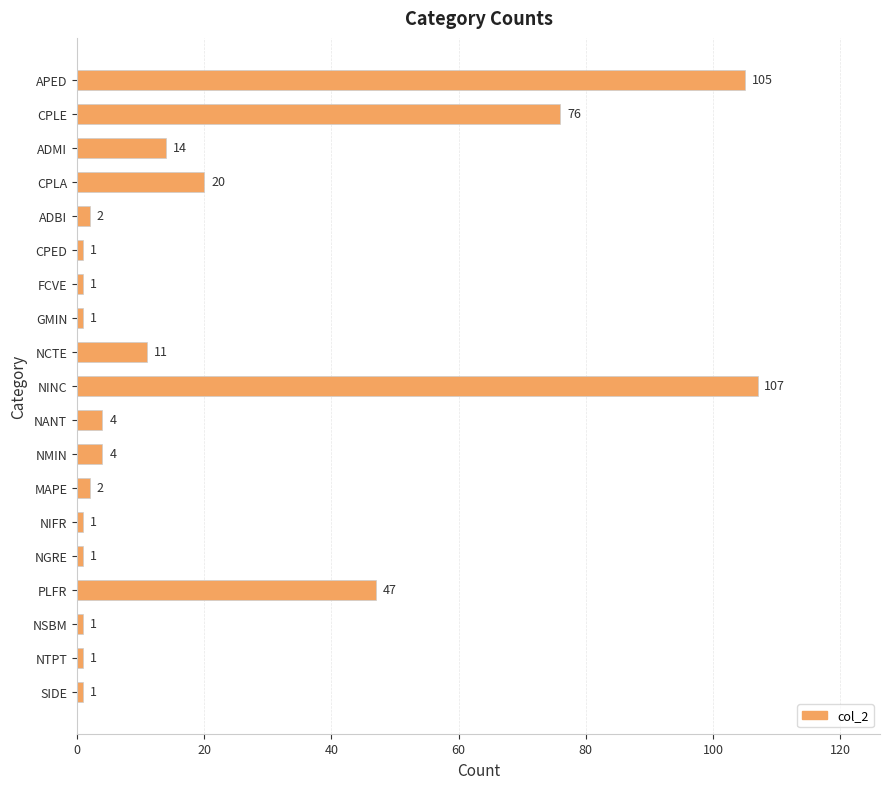

Which has a higher value, APED or GMIN?

APED